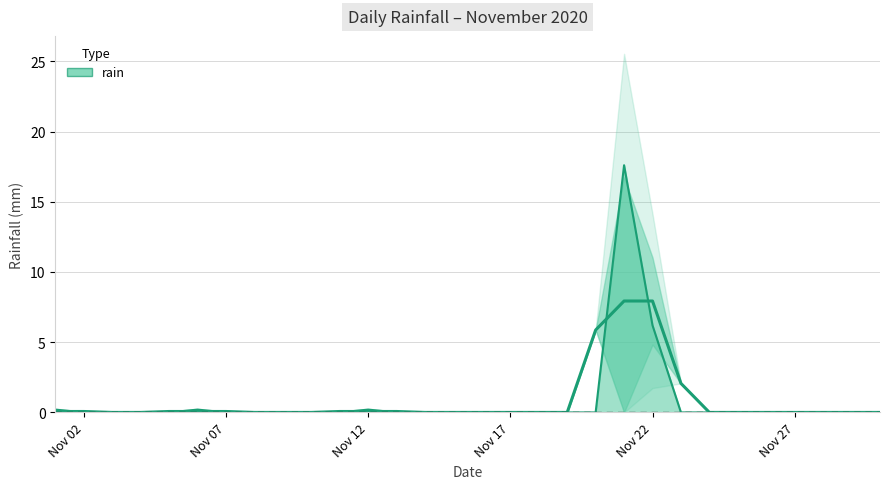

Which category has the highest value across all series?

2020-11-21